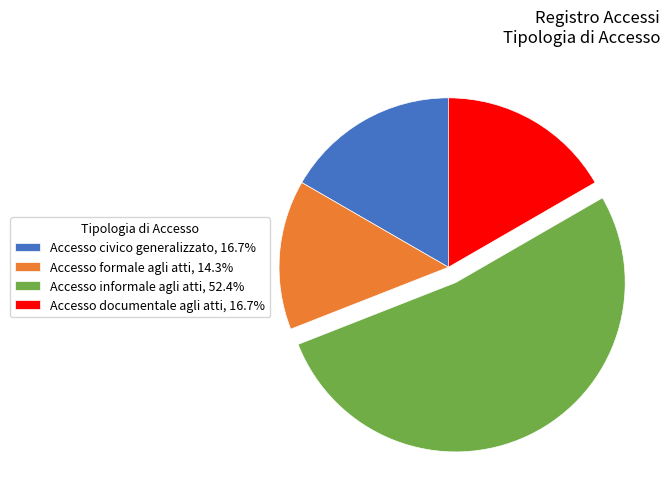

Does Accesso formale agli atti, 14.3% represent more than half of the total?

No